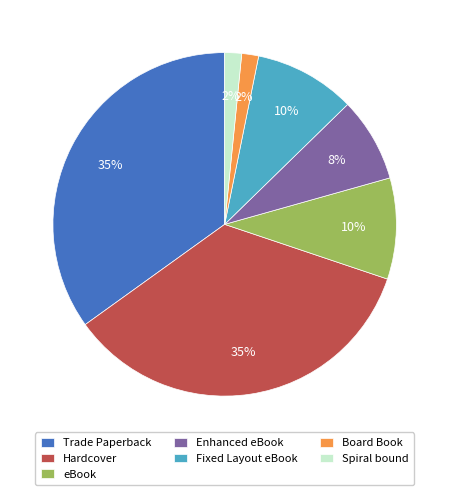

To the nearest percent, what portion does Spiral bound represent?

2%